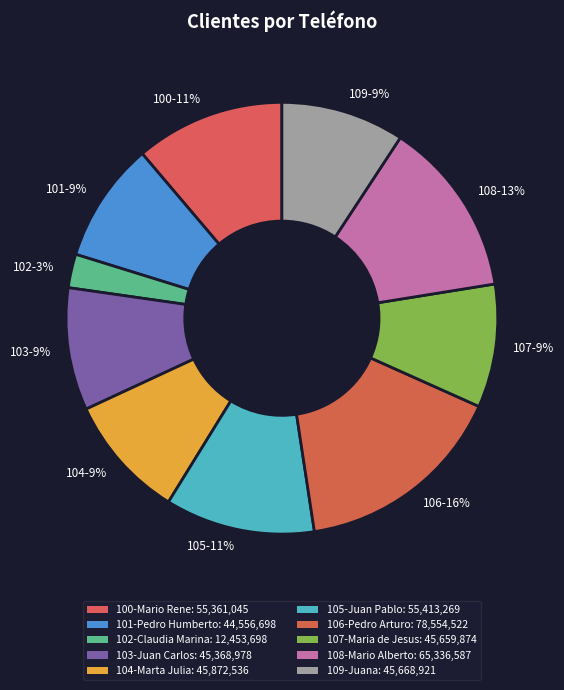

Count the number of slices in the pie.

10